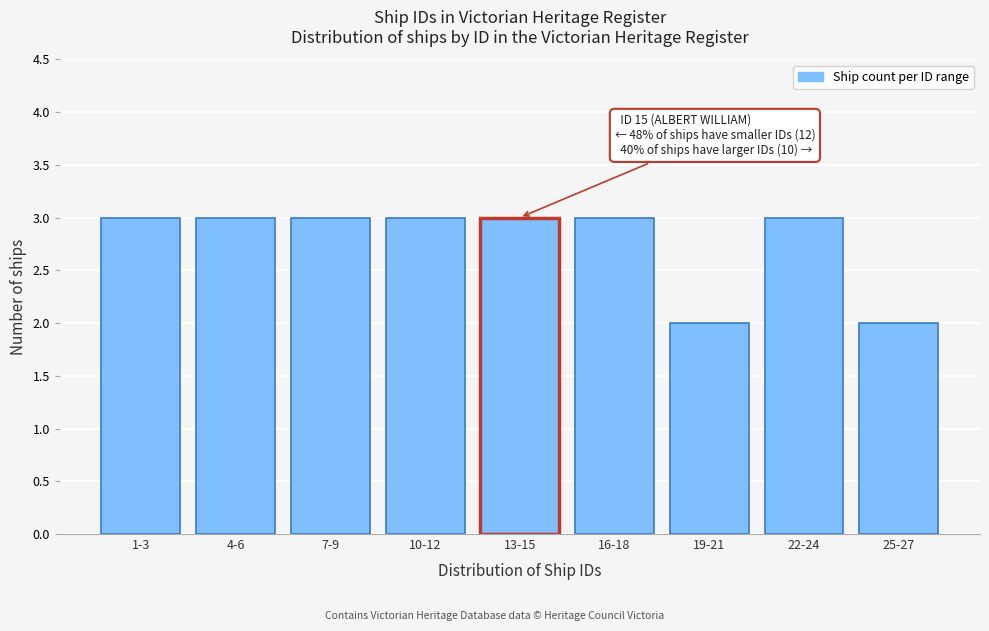

Reading left to right, transcribe all the data shown in this chart.

3	3	3	3	3	3	2	3	2